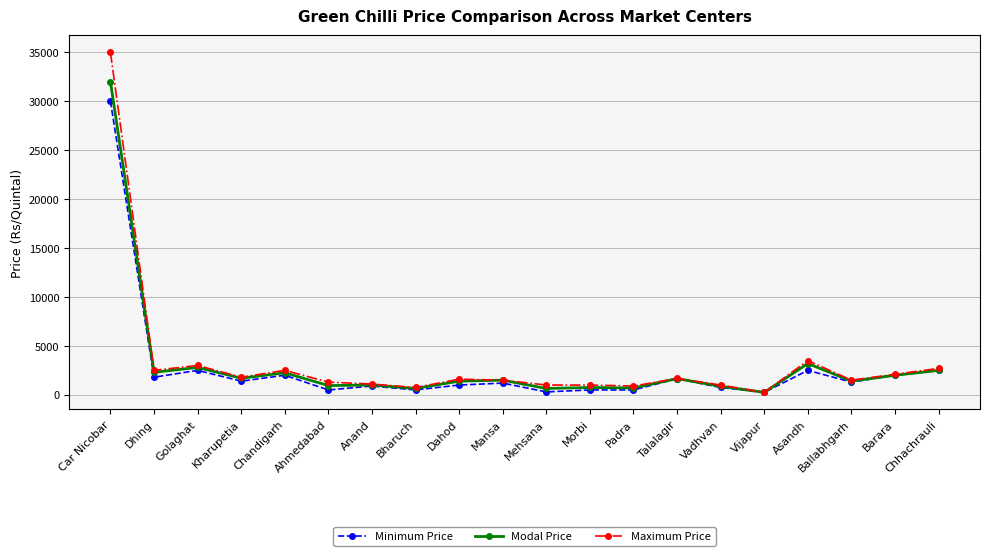

What is the sum of all Minimum Price values?

54050